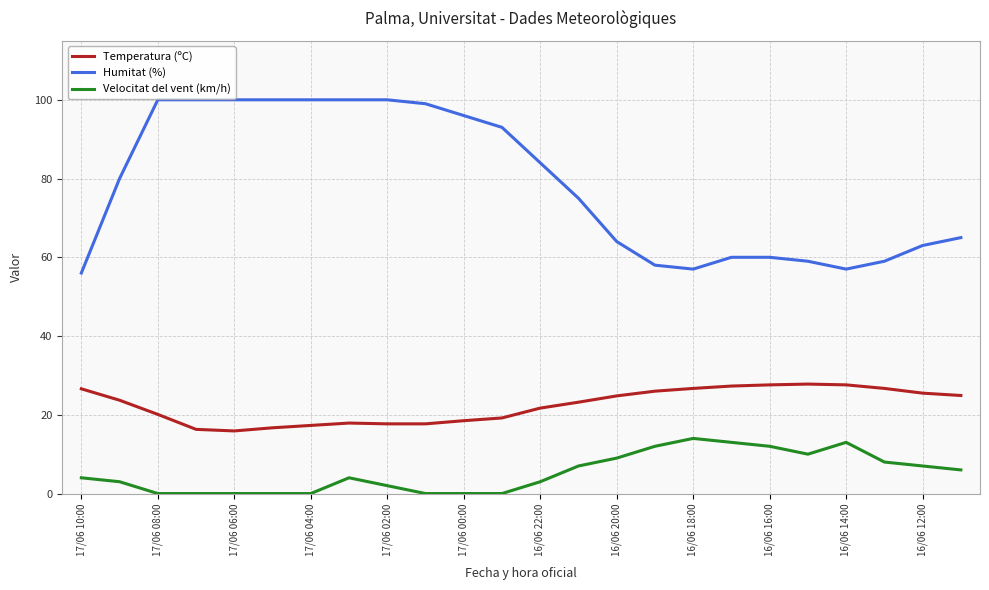

True or false: Velocitat del vent (km/h) and Temperatura (ºC) cross at least once.

False